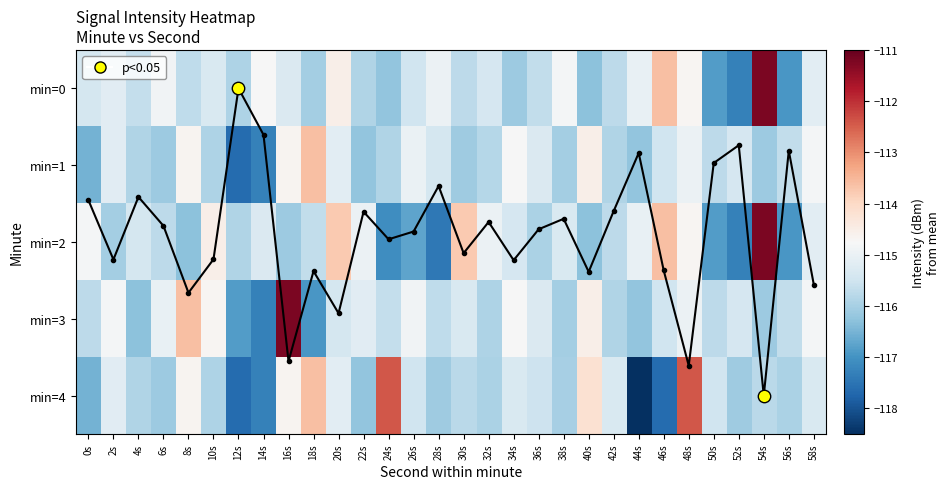

Where does the 2 series first go above -115?

0s